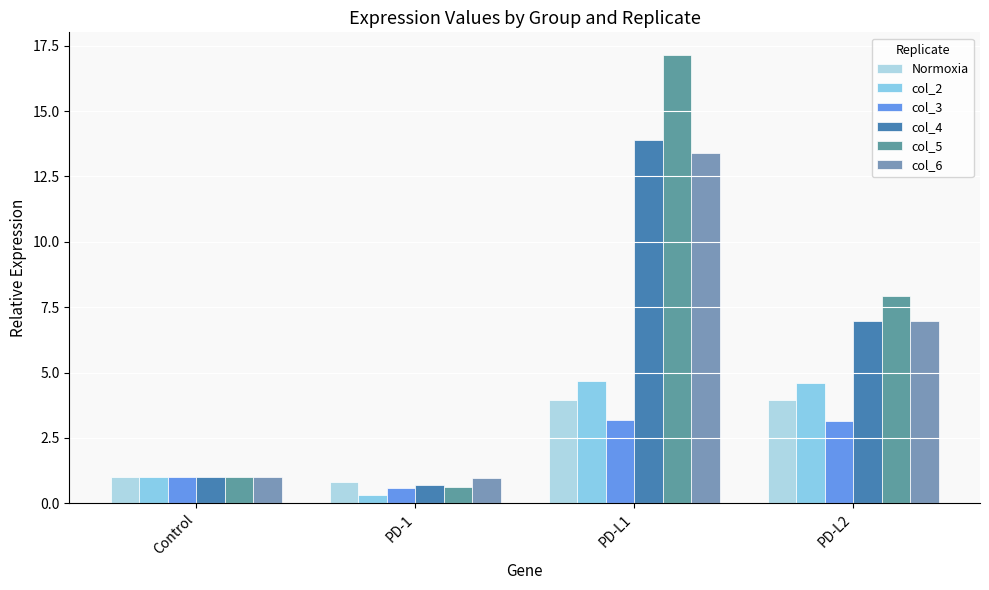

Does the chart contain any negative values?

No